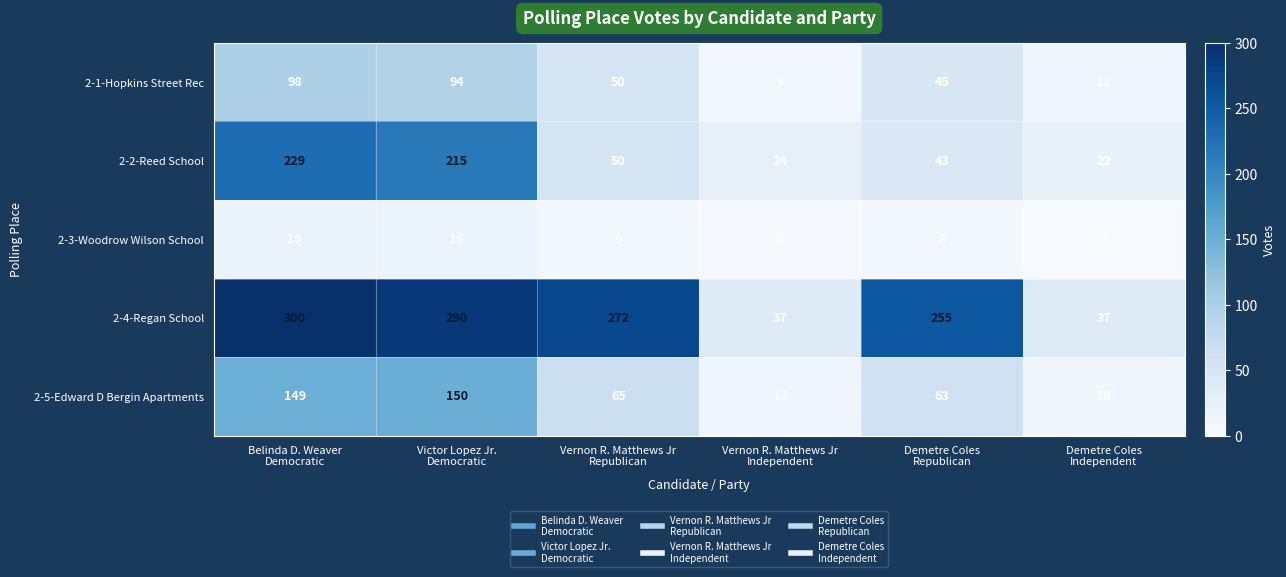

Which series has the widest spread of values?

2-4-Regan School